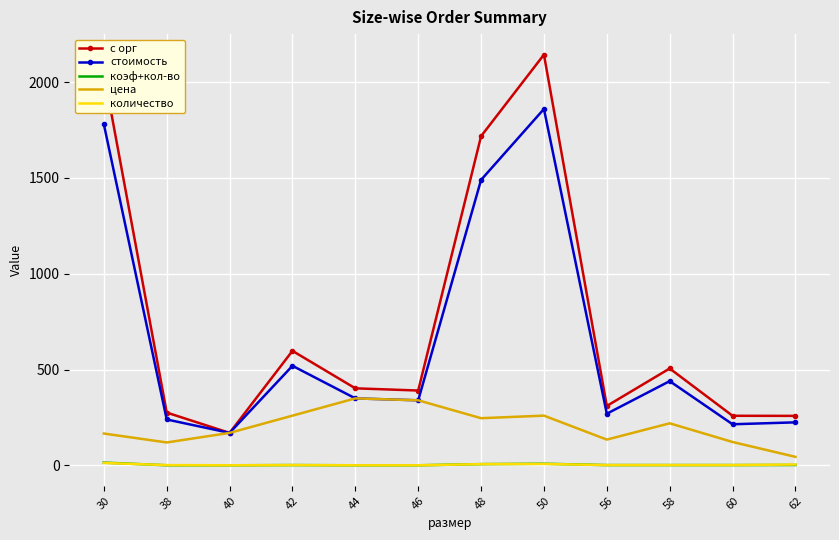

Which series changed the most between 30 and 44?

с орг